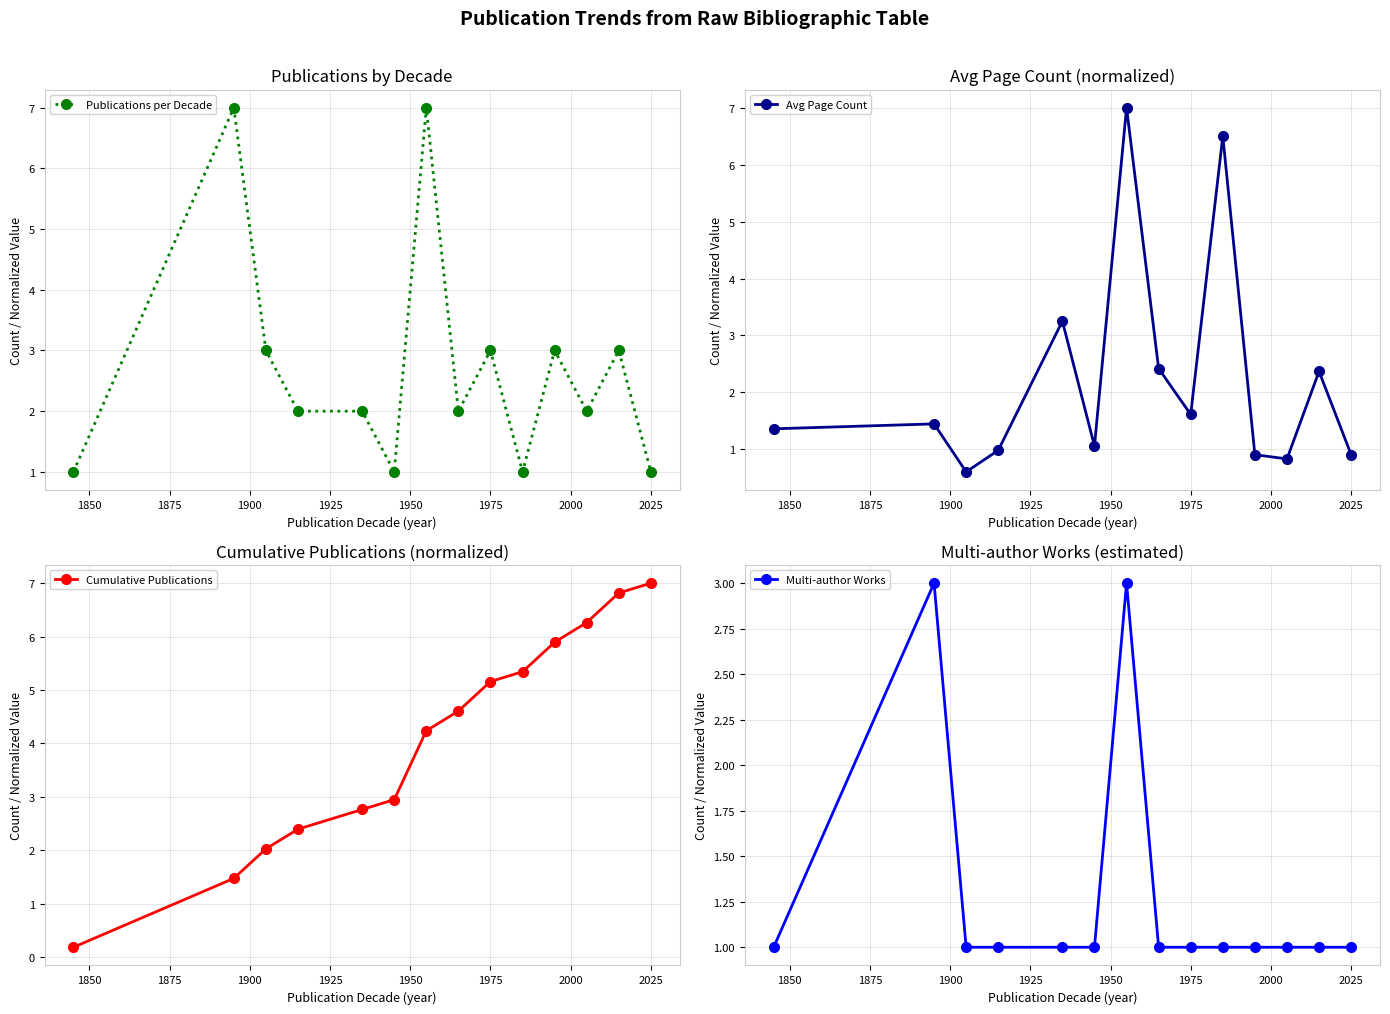

At how many categories does at least one series exceed 1?

14